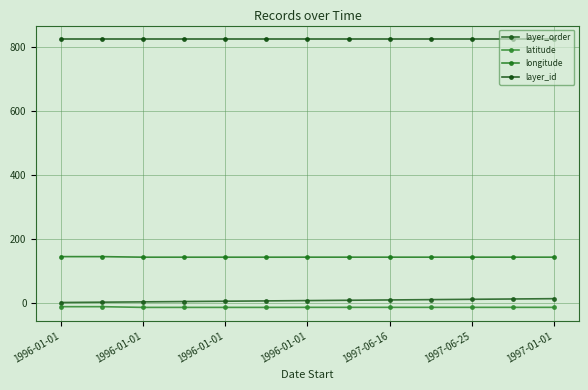

Where is latitude nearest to the value -14?

1996-01-01